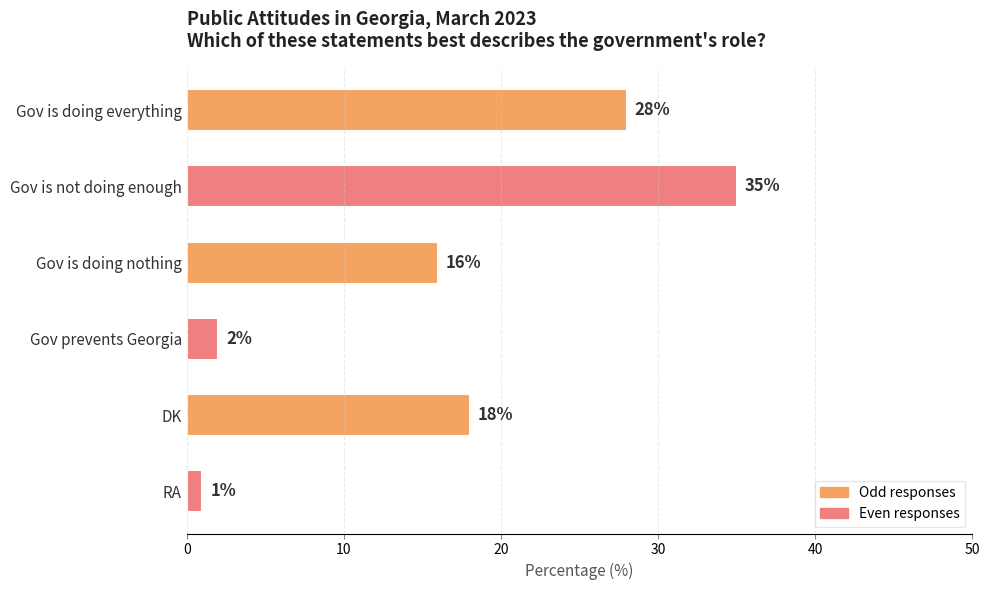

What is the average value?

17